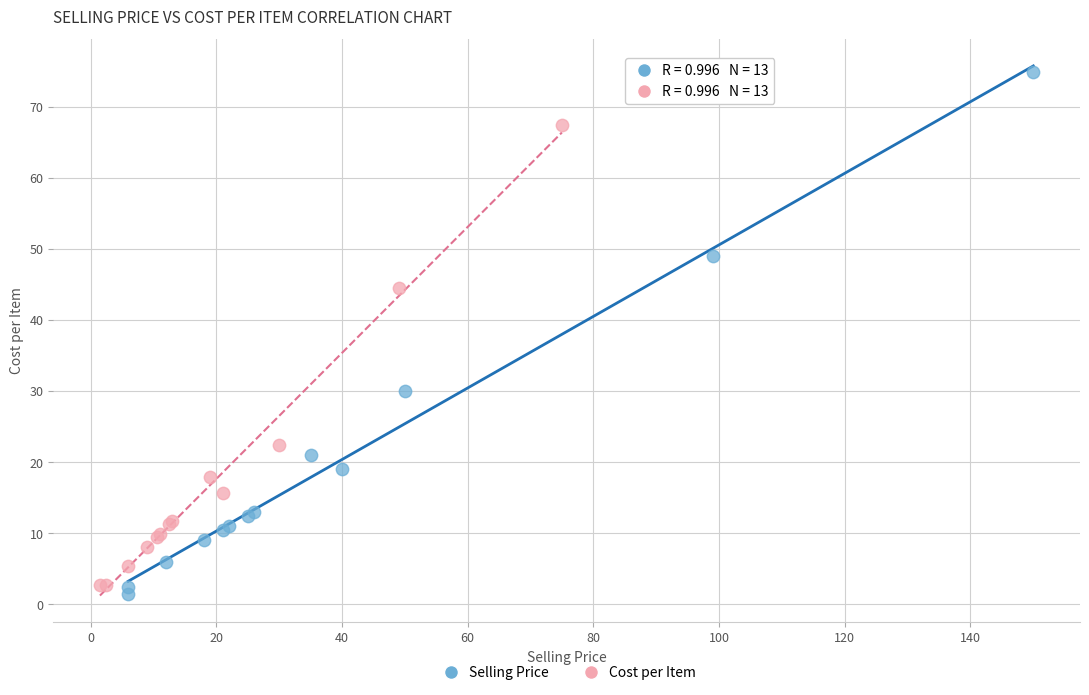

What are all the series names shown in the legend?

Selling Price, Cost per Item